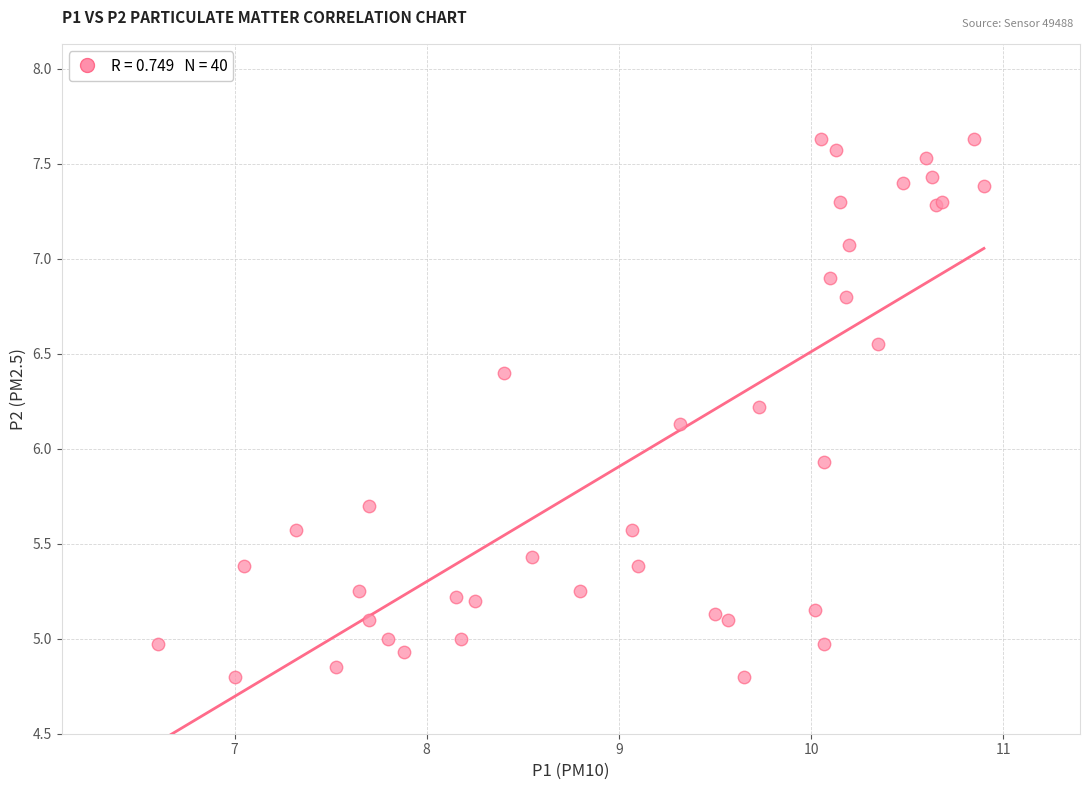

What Y value in the scatter plot is closest to 6?

5.9